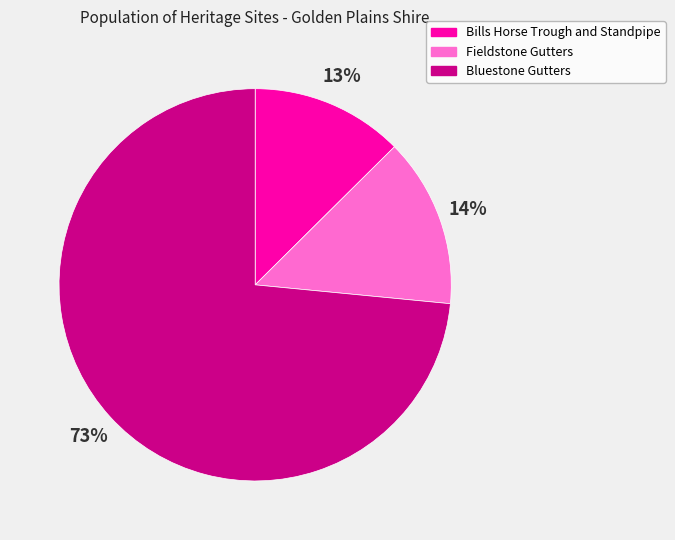

Which has a higher value, Bluestone Gutters or Bills Horse Trough and Standpipe?

Bluestone Gutters